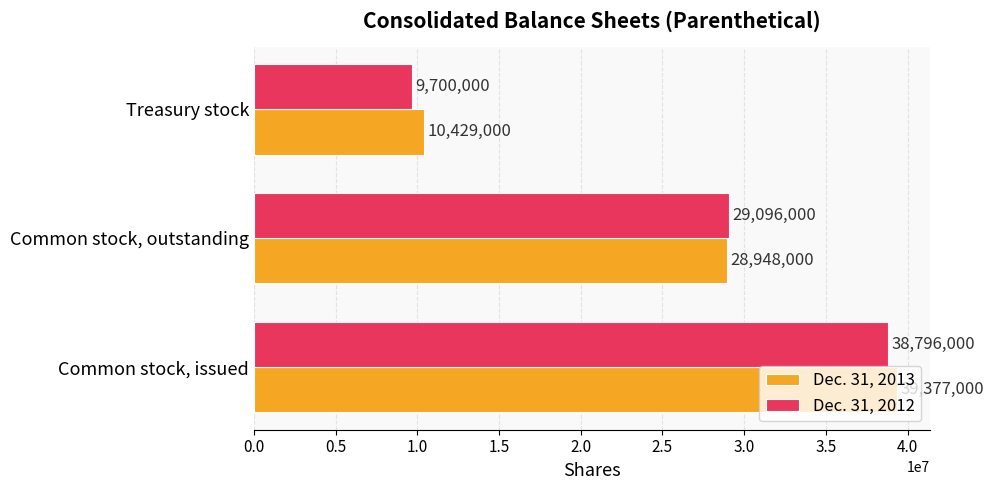

What is the sum of all Dec. 31, 2012 values?

77592000